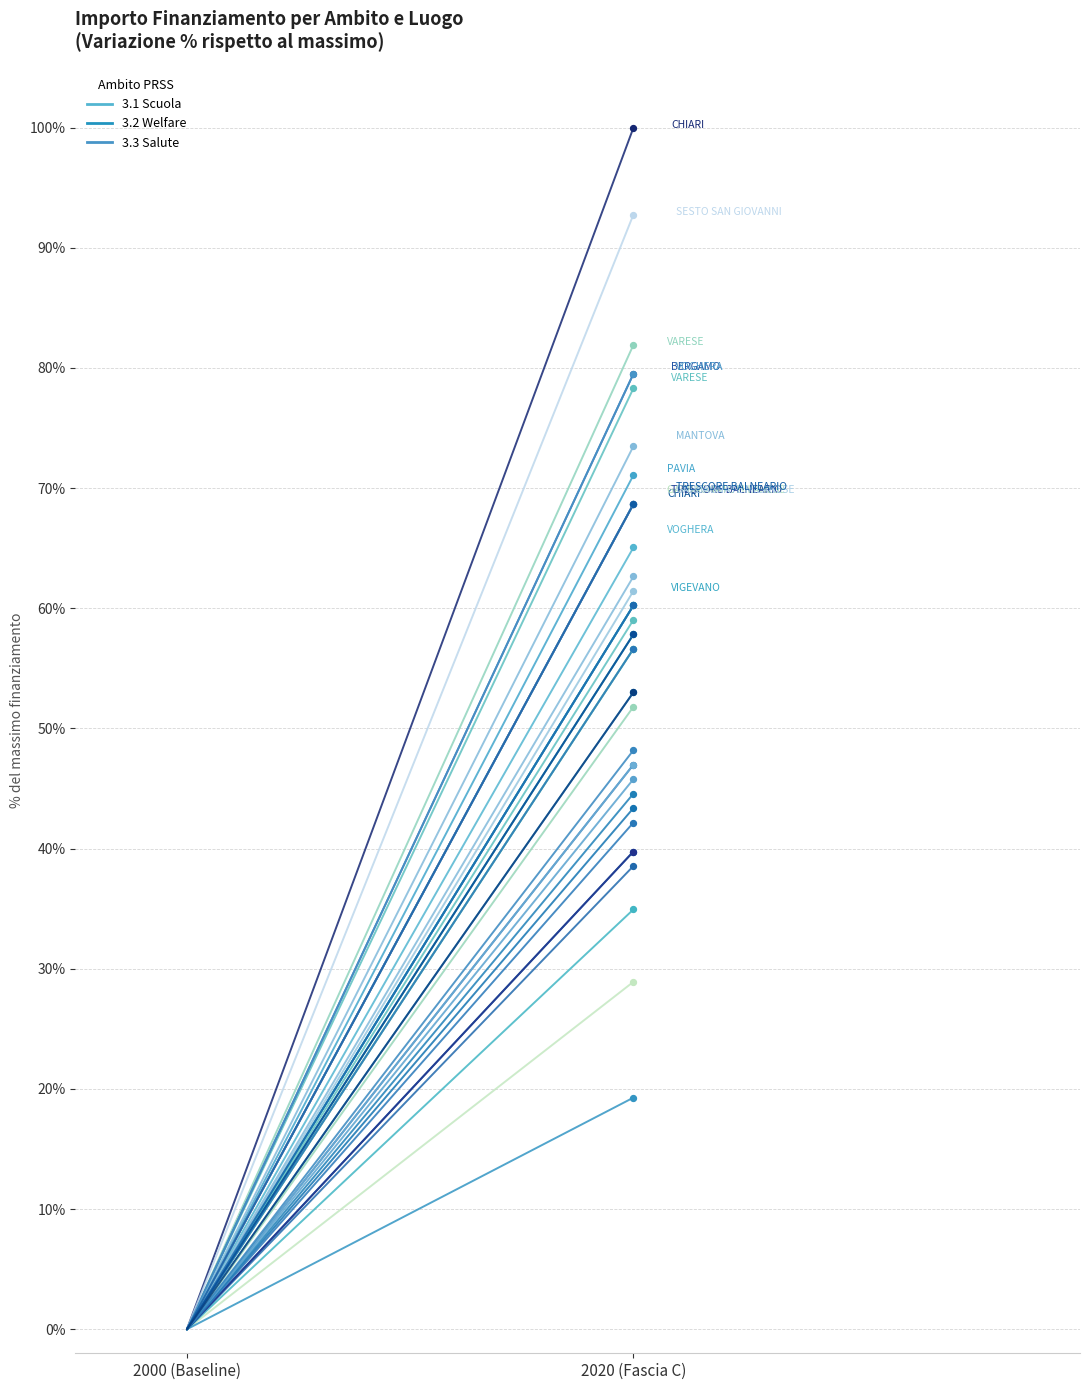

Which series has the widest spread of Y values?

3.3 Salute